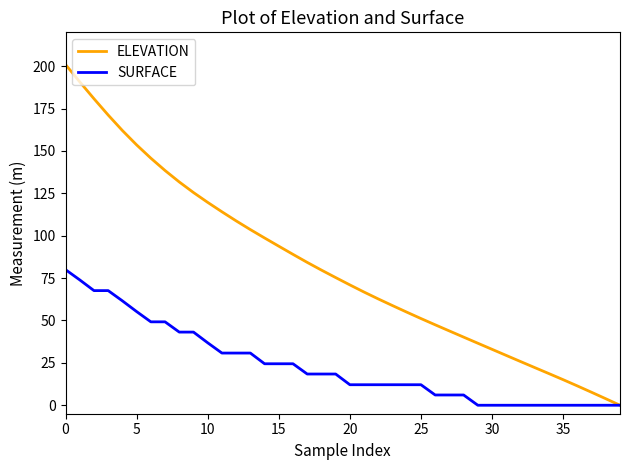

Rank the series by their average value, from highest to lowest.

ELEVATION, SURFACE